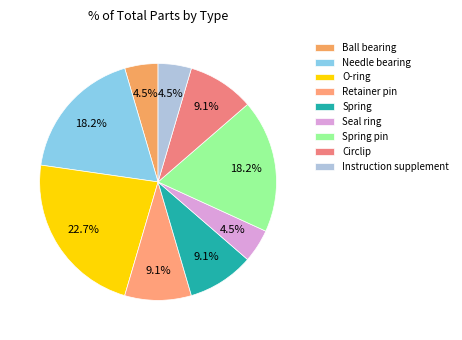

How many slices are in this pie chart?

9